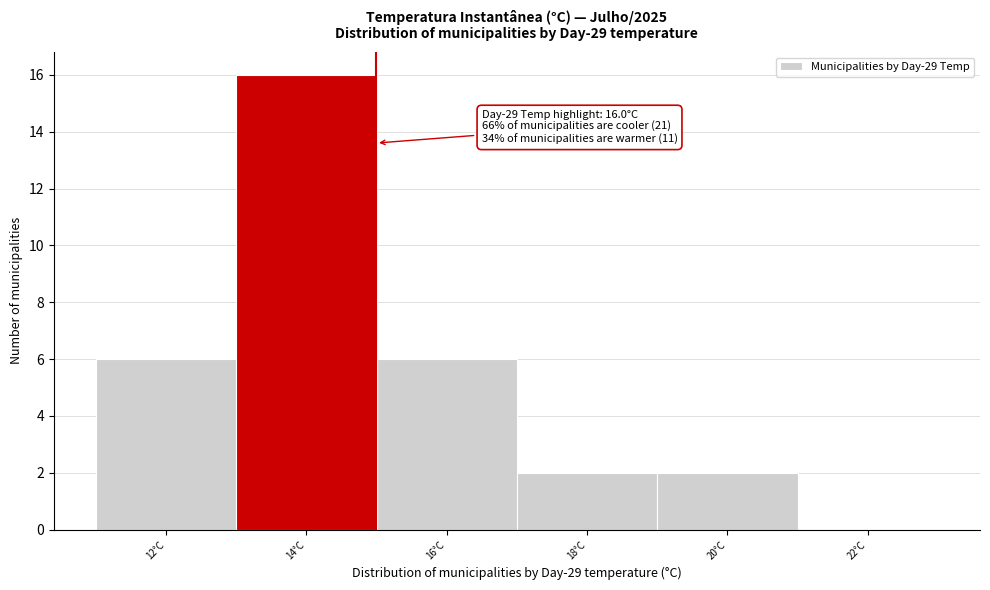

Reading left to right, what are all the values shown in this chart?

12°C=6	14°C=16	16°C=6	18°C=2	20°C=2	22°C=0